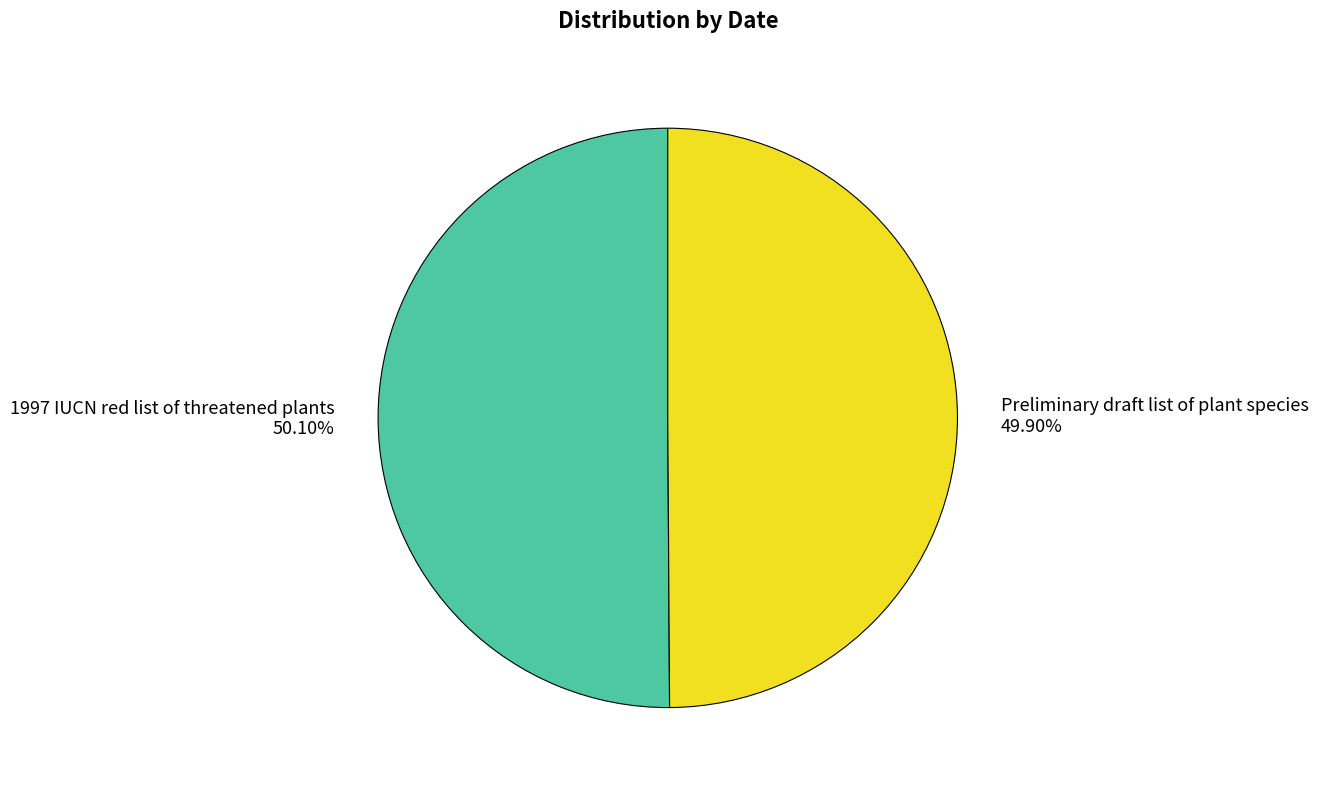

What percentage is the Preliminary draft list of plant species slice, to the nearest percent?

50%